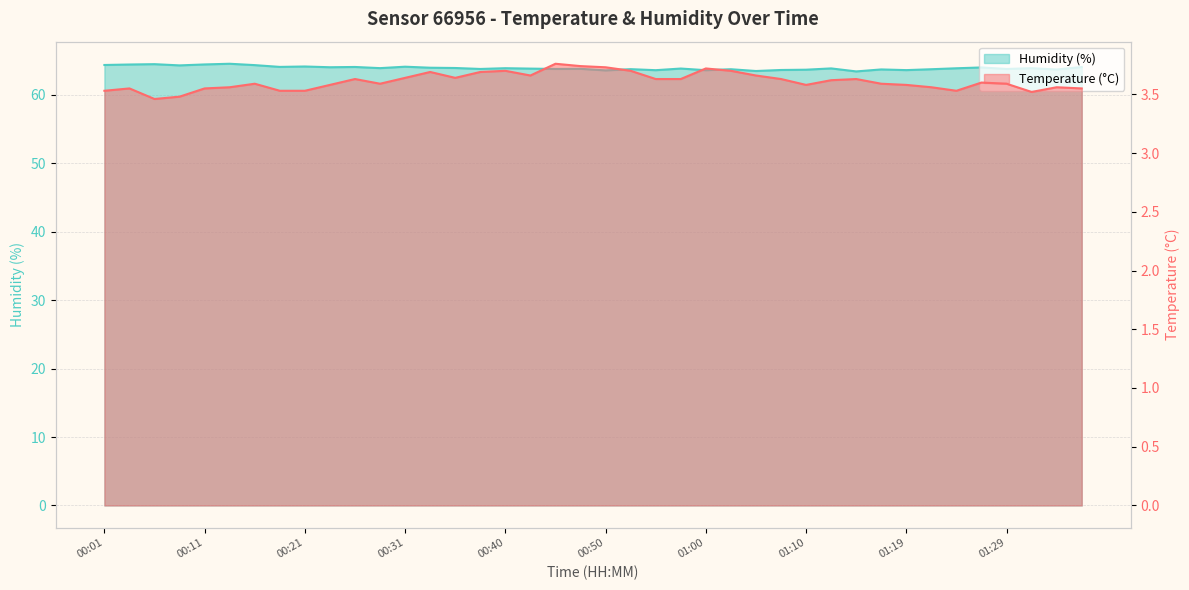

What is the label of the 32nd point from the left?

01:17